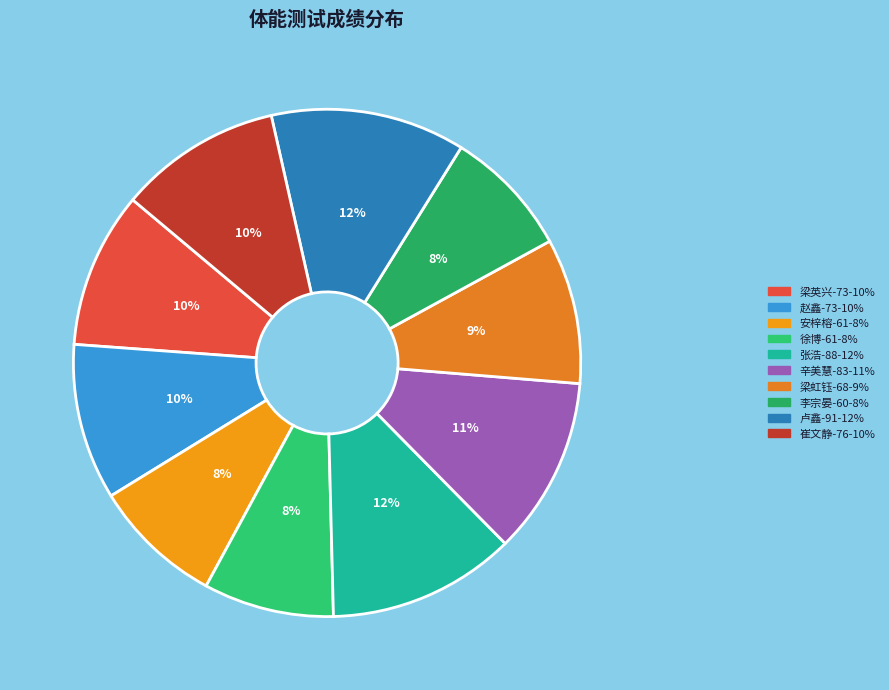

Between 崔文静-76 and 辛美慧-83, which is larger?

辛美慧-83